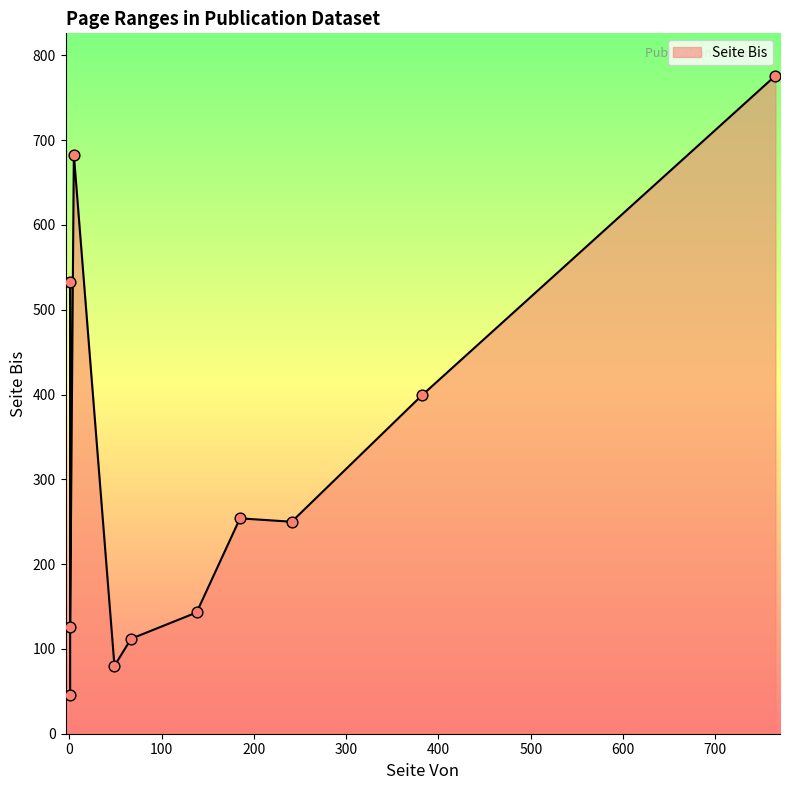

Between 1 and 241, which is larger?

241